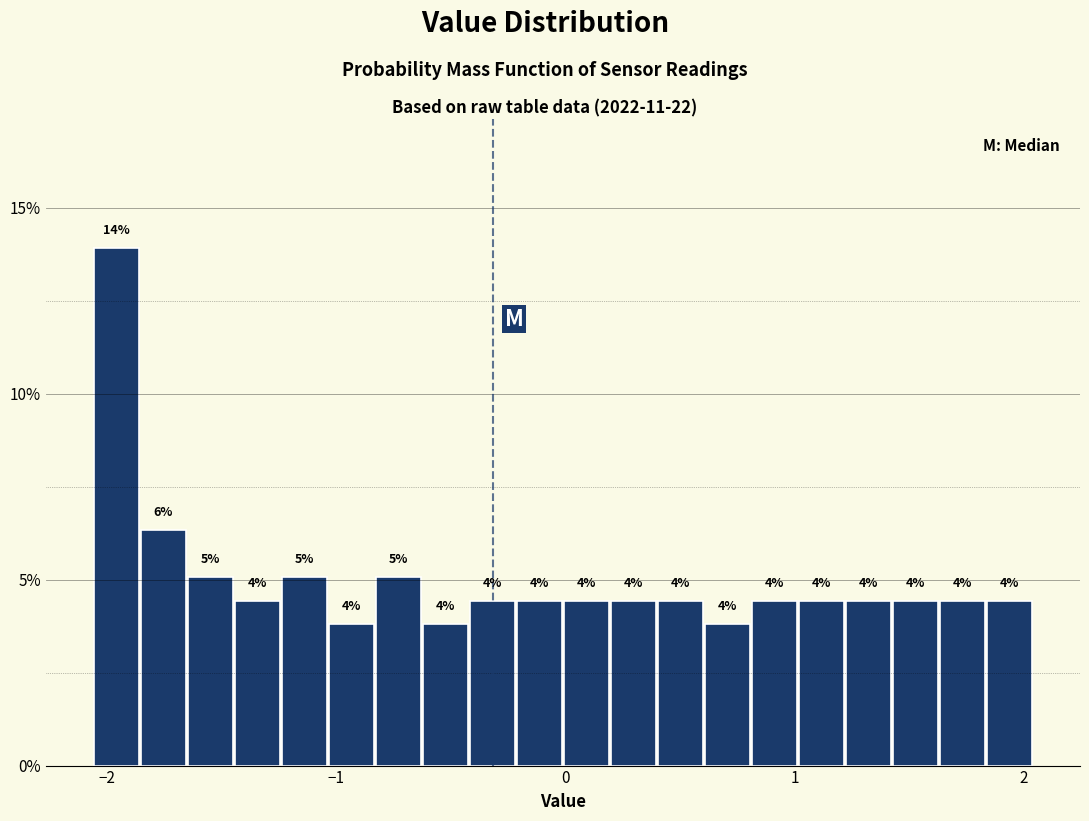

Around what value on the x-axis is the tallest bar? Give the approximate position of its centre, as read against the axis.

-2.0